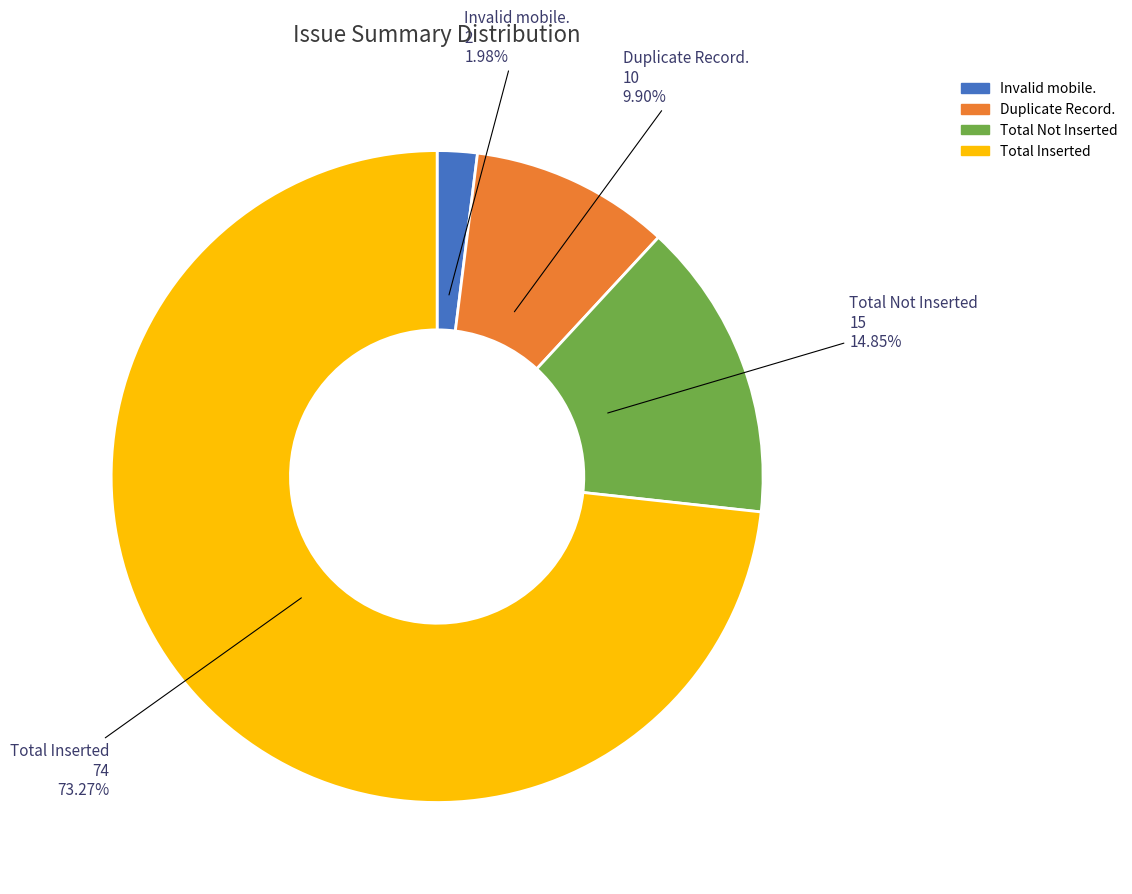

The Total Not Inserted slice represents 15% of the pie. True or false?

True